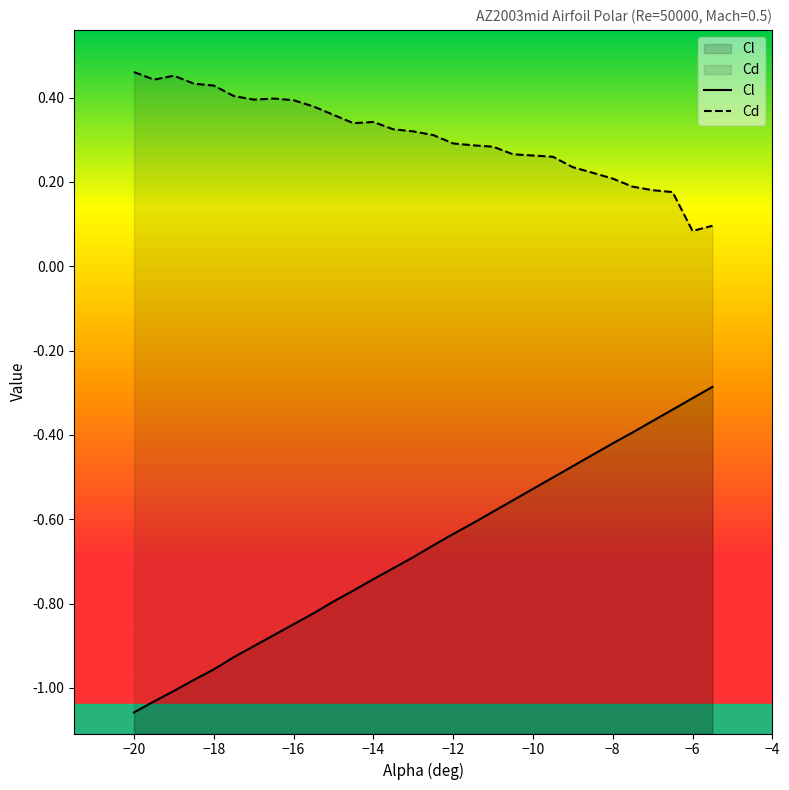

True or false: Cl has more than 1 interior local peaks.

False